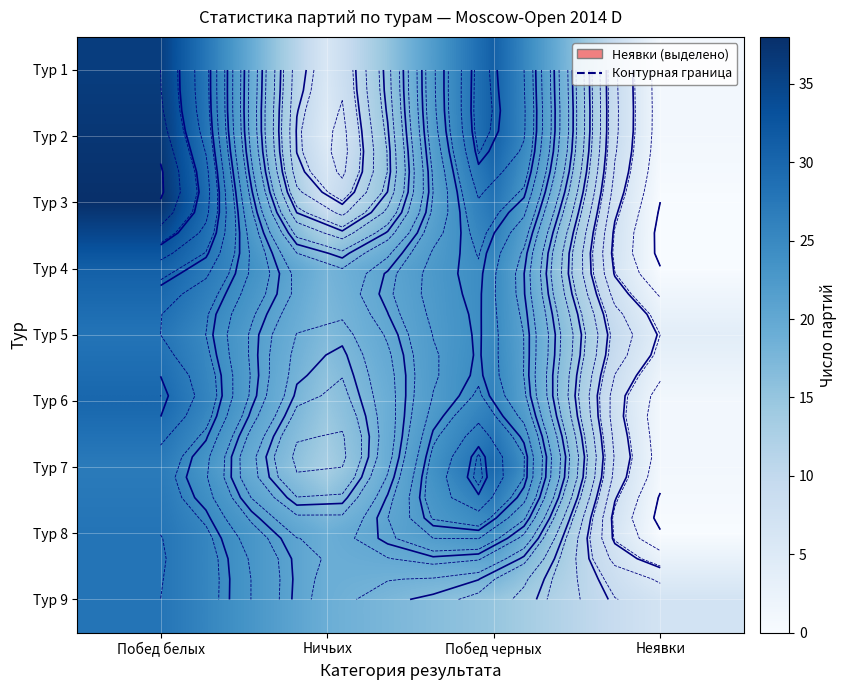

Read the Тур 1 value at Побед белых.

36